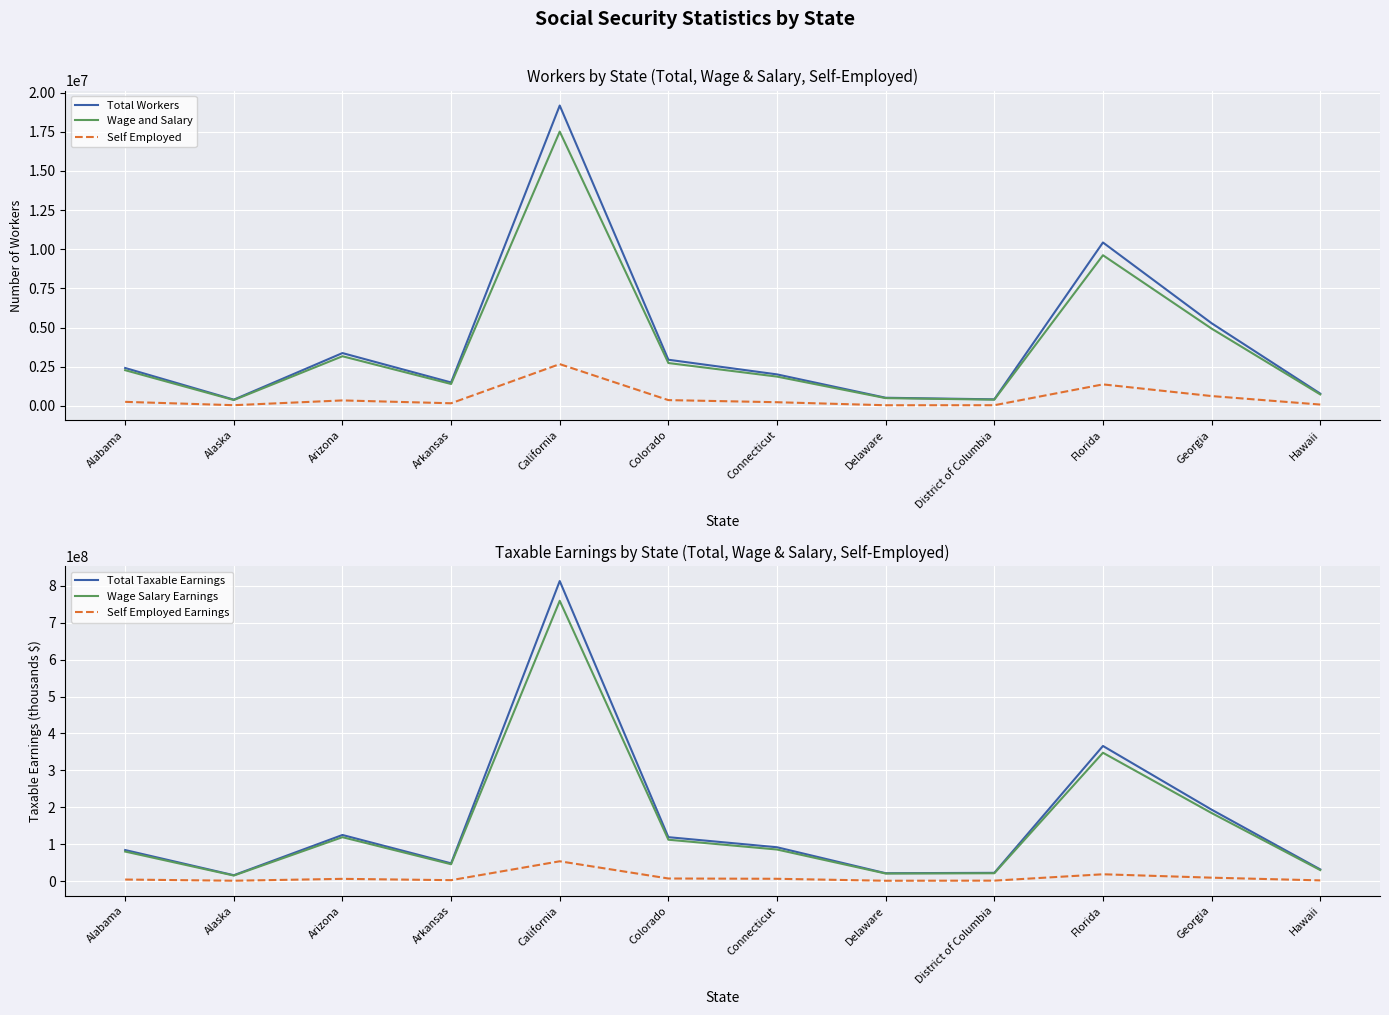

Which series has the largest total across all categories?

Total Taxable Earnings